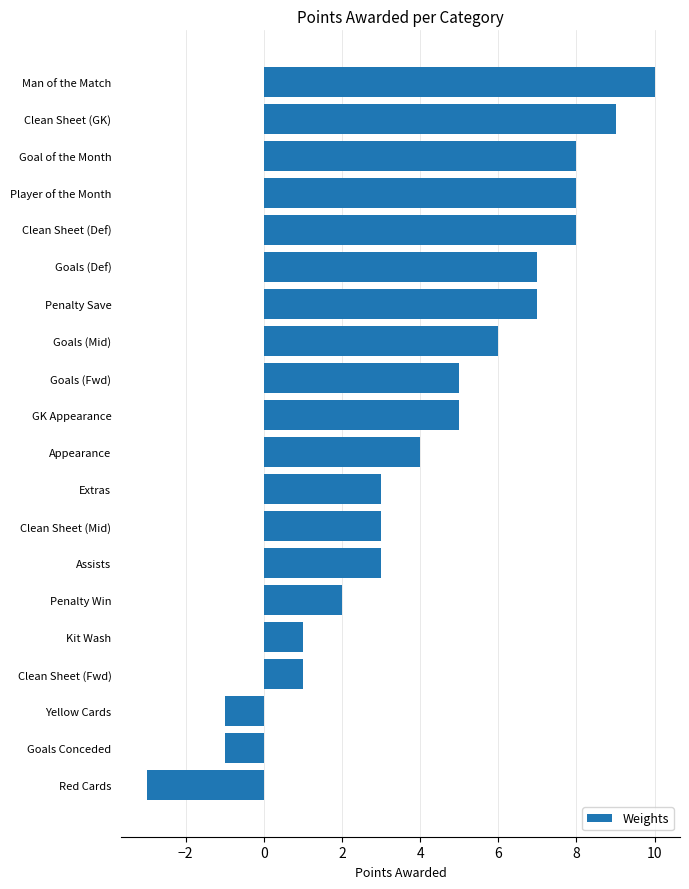

Reading bottom to top, extract all data points from this chart.

Red Cards=-3	Goals Conceded=-1	Yellow Cards=-1	Clean Sheet (Fwd)=1	Kit Wash=1	Penalty Win=2	Assists=3	Clean Sheet (Mid)=3	Extras=3	Appearance=4	GK Appearance=5	Goals (Fwd)=5	Goals (Mid)=6	Penalty Save=7	Goals (Def)=7	Clean Sheet (Def)=8	Player of the Month=8	Goal of the Month=8	Clean Sheet (GK)=9	Man of the Match=10